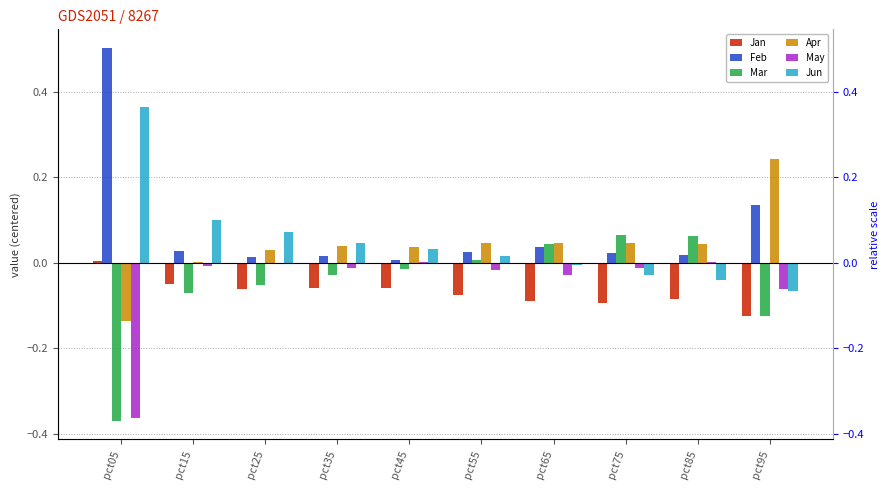

What is the average value of the May series?

-0.1